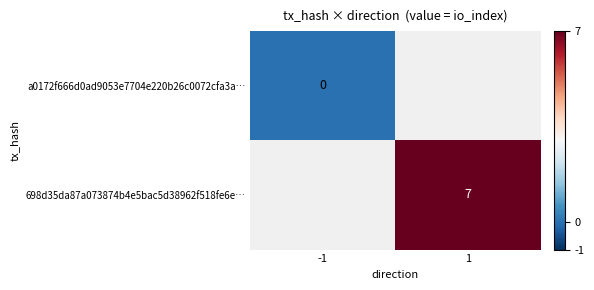

The value of 698d35da87a073874b4e5bac5d38962f518fe6e… at 1 is 7. True or false?

True